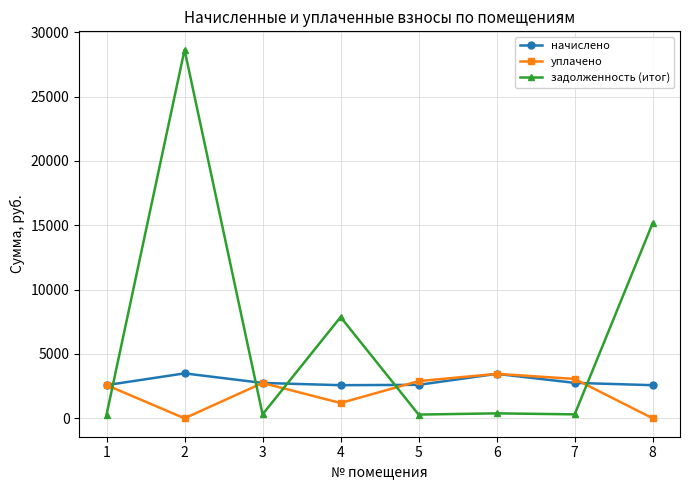

Count the number of categories in the chart.

8